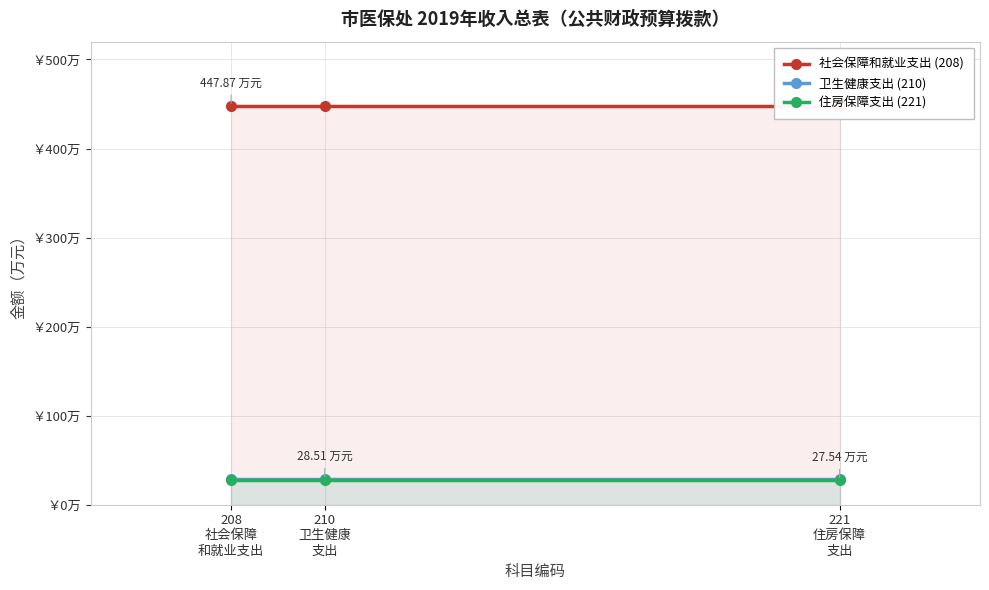

What is the sum of all 社会保障和就业支出 (208) values?

1343.6